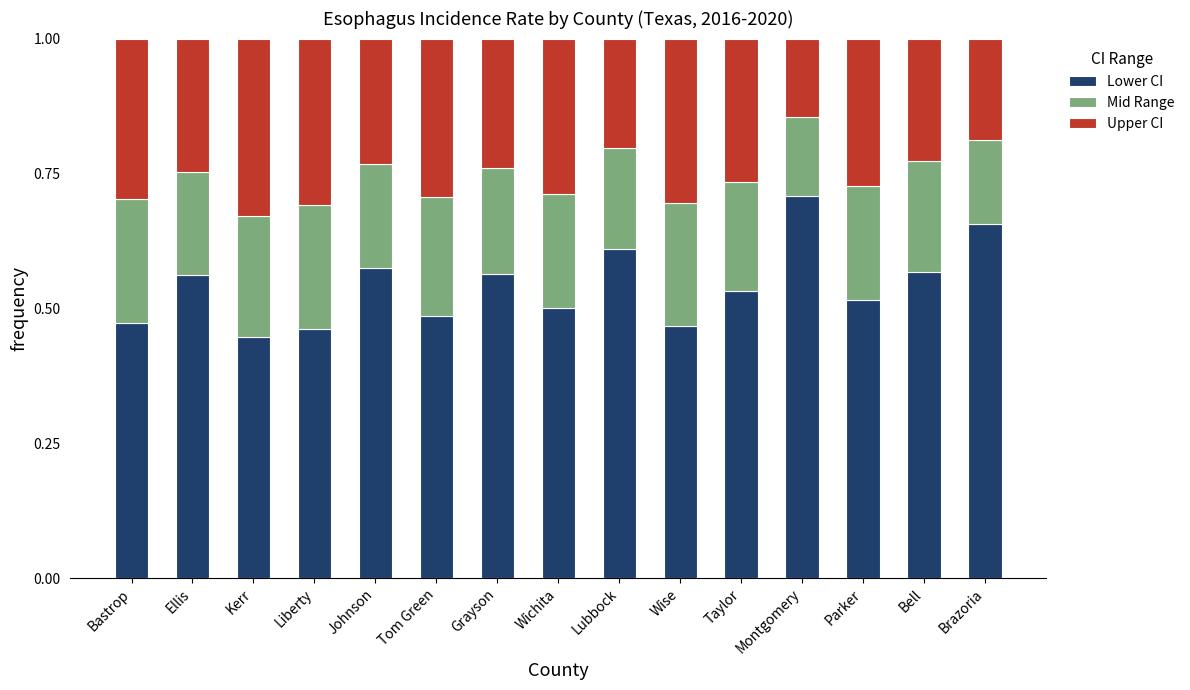

At which label does Lower CI reach its peak?

Montgomery